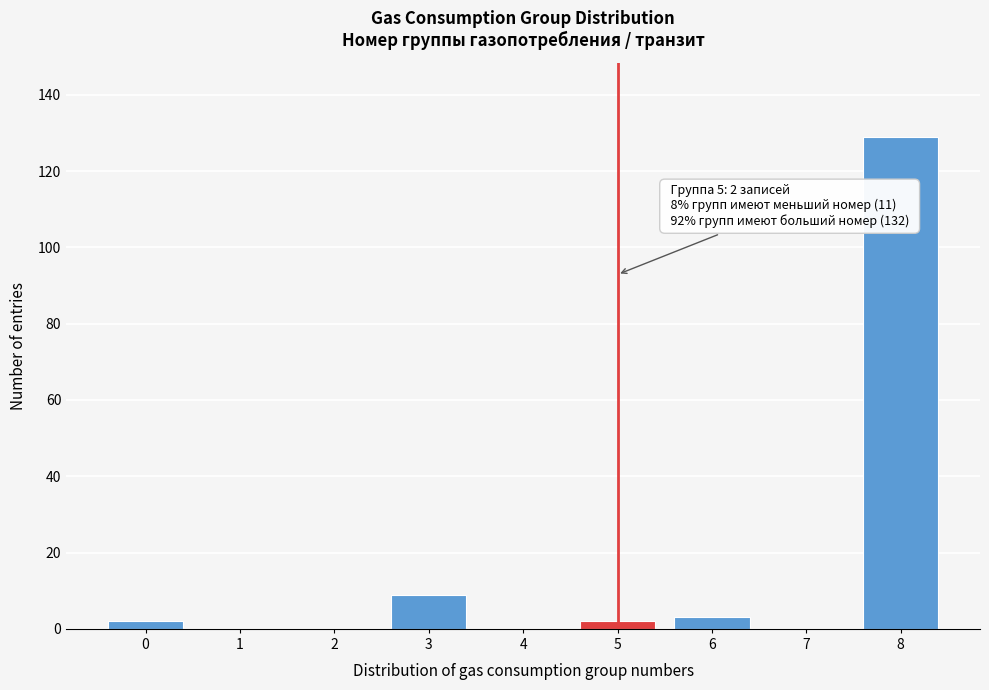

Which range on the x-axis has the tallest bar?

7.5 to 8.5